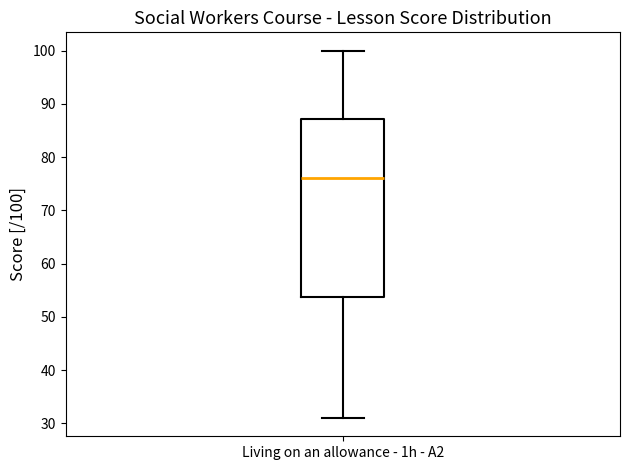

Read this box plot against the y-axis: the position of the median line, the range covered by the box, and the ends of both whiskers. The values are not printed on the chart, so give them approximately, as read against the axis.

median 76, box 54 to 87, whiskers 31 to 100